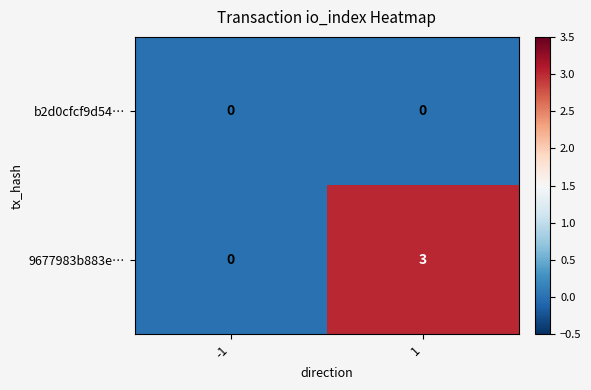

At which category is the sum across all series the highest?

1